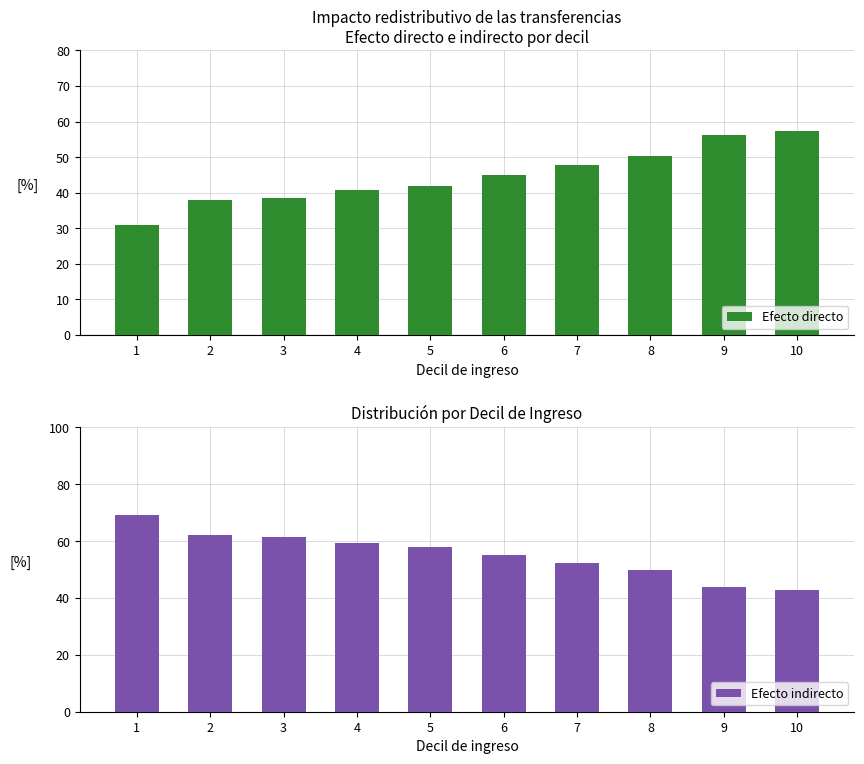

What is the total value across all series at 2?

100.0